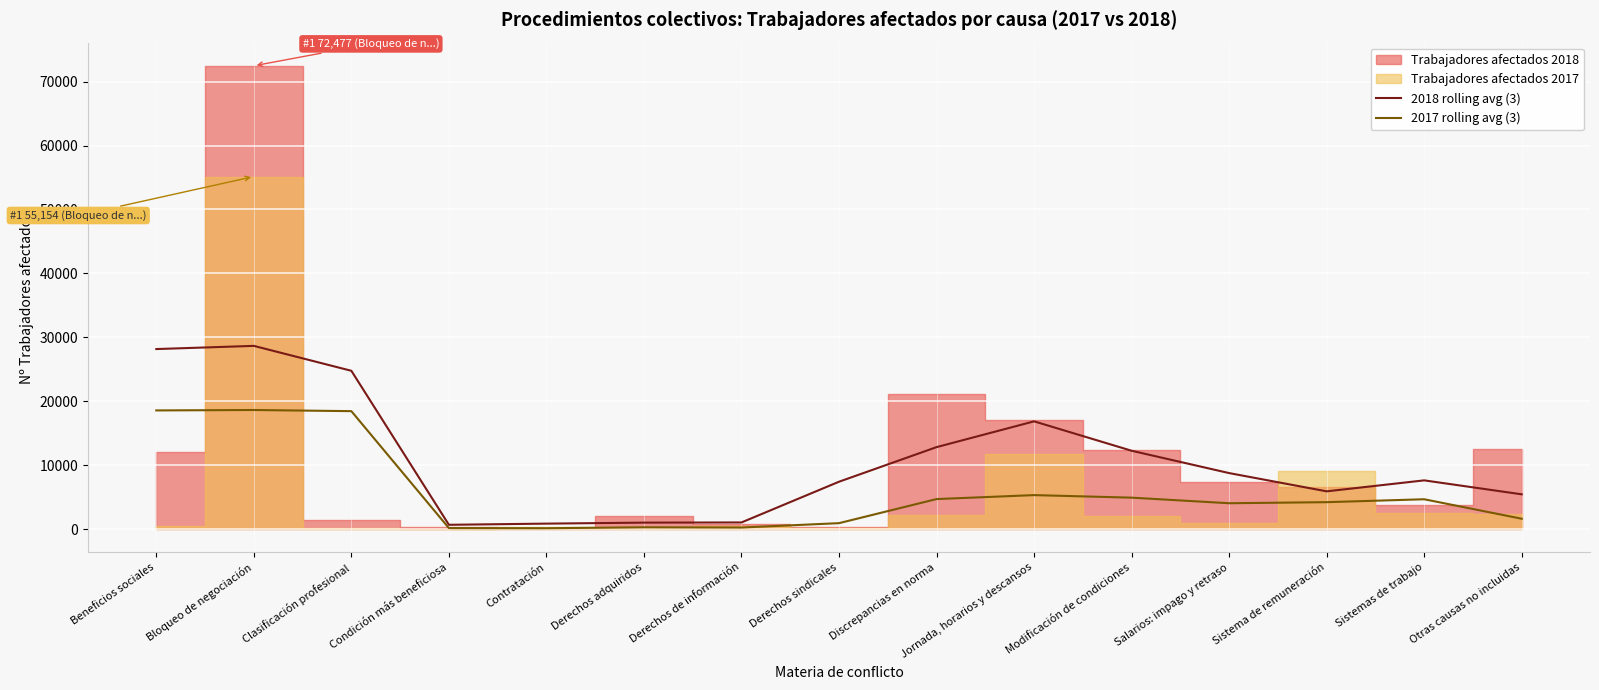

True or false: 2017 rolling avg (3) has a value of 18569.7 at Beneficios sociales.

True